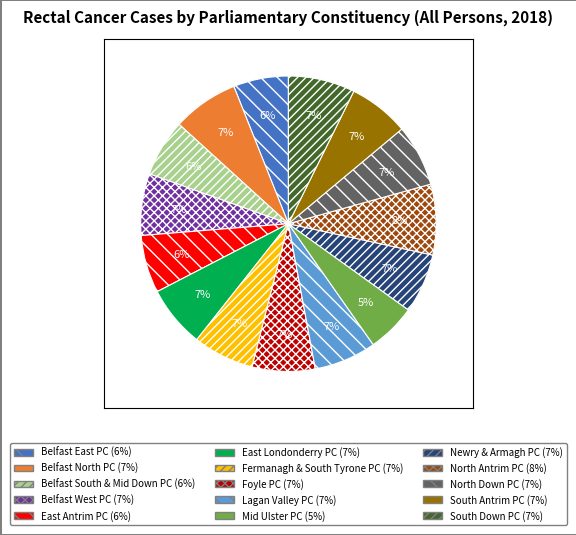

Does Fermanagh & South Tyrone PC account for over 50% of the chart?

No